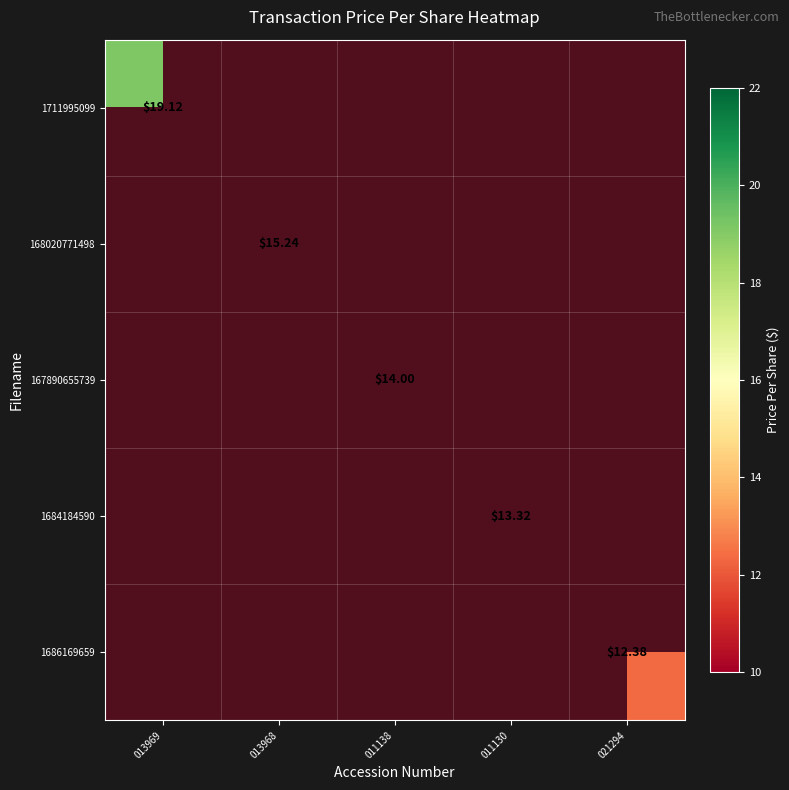

How many series are shown in this chart?

5